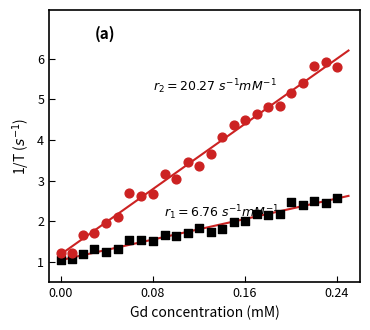

Across all data points, what is the range of Y values (max minus min)?

4.9